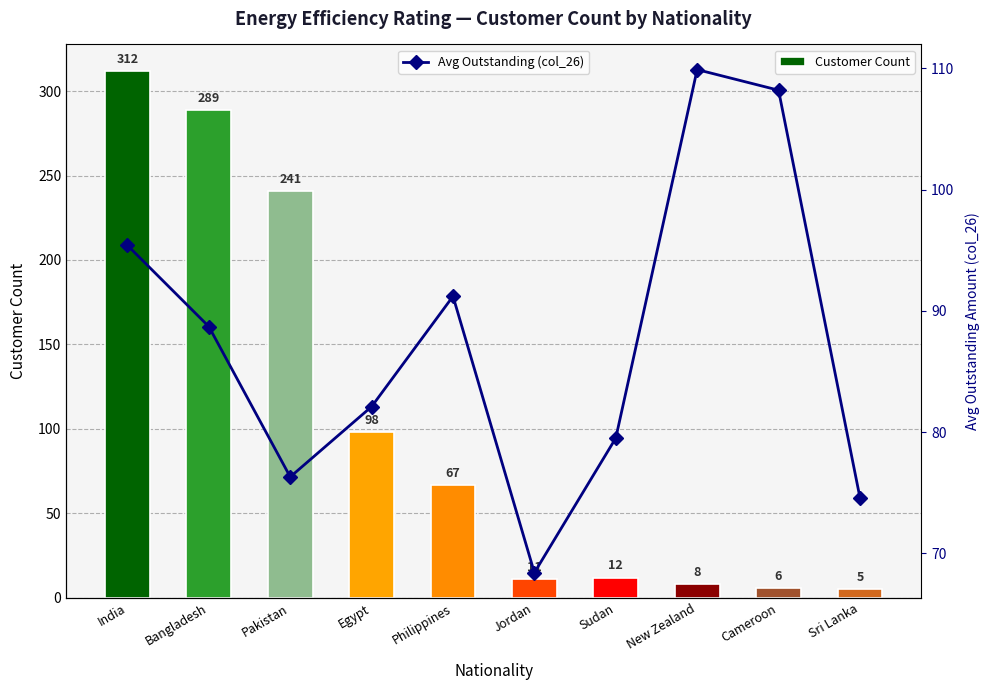

How many groups of bars are there?

10